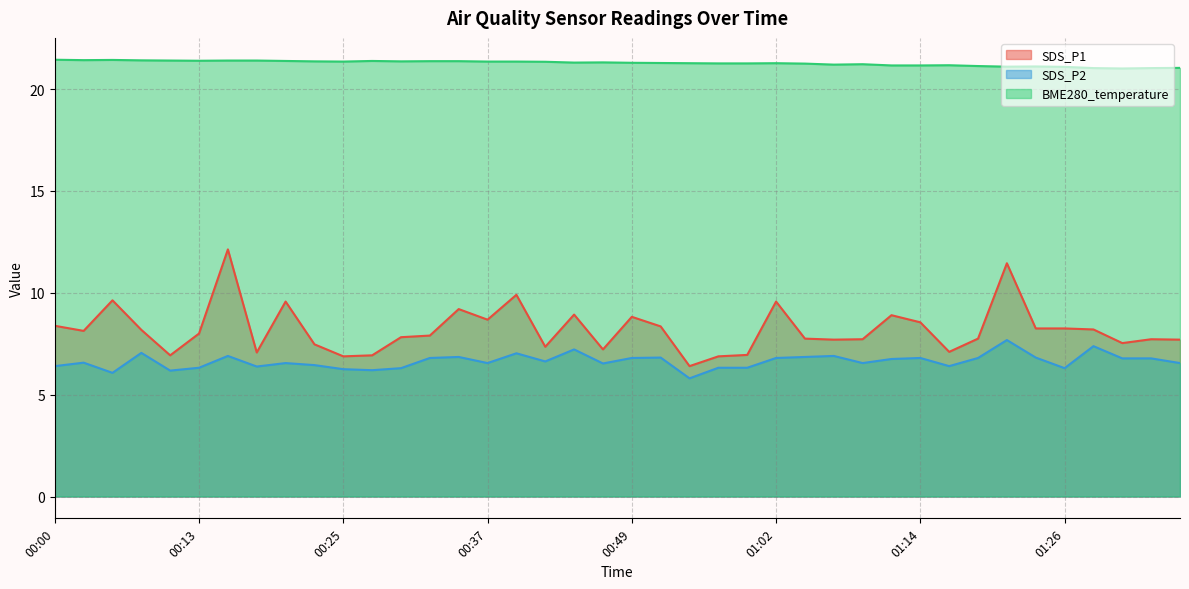

At which category is the sum across all series the highest?

00:15